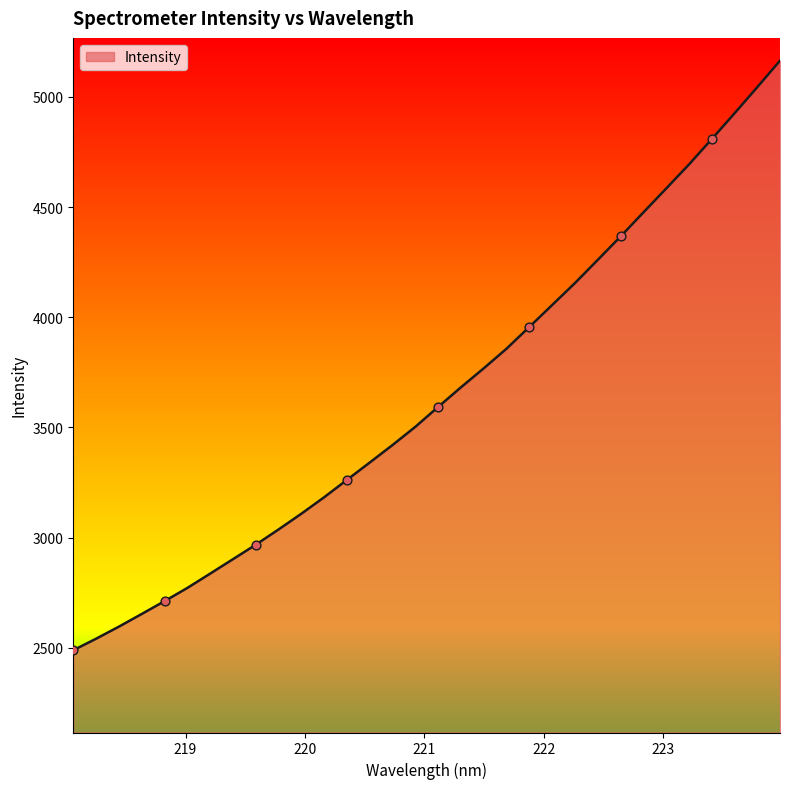

What is the difference between the maximum and minimum values?

2675.2